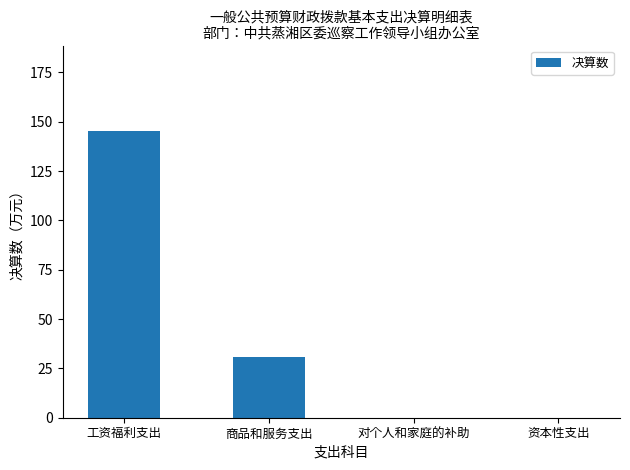

At which category does the chart reach its peak across all series?

工资福利支出